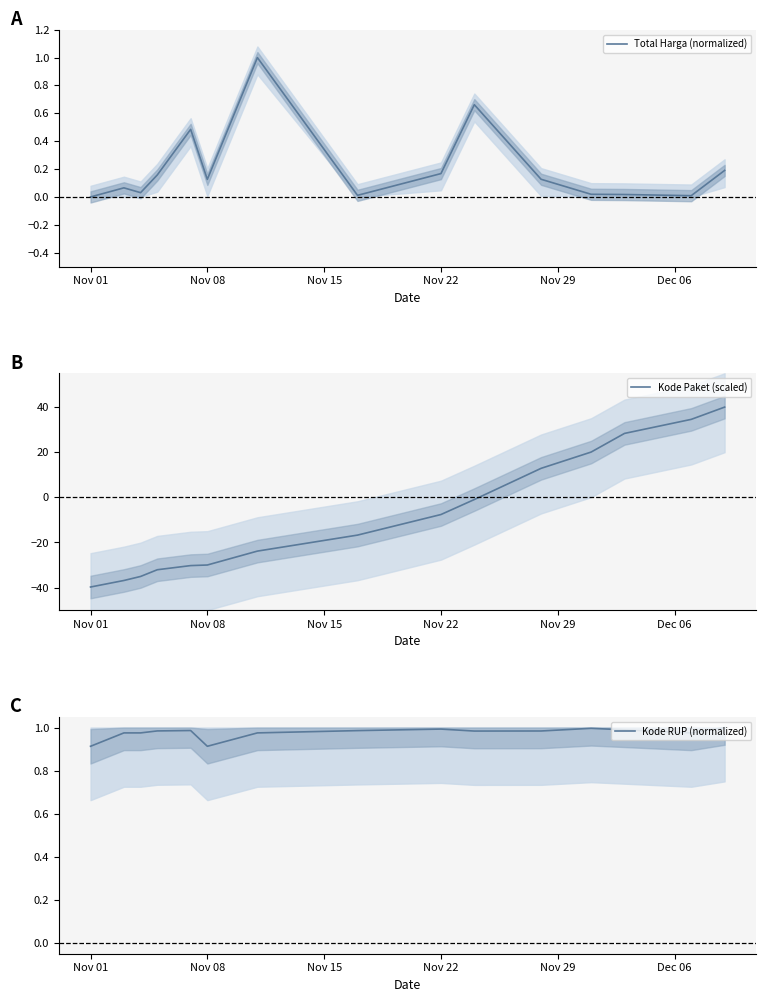

True or false: Kode Paket (scaled) has a value of -51.3 at Nov 08.

False